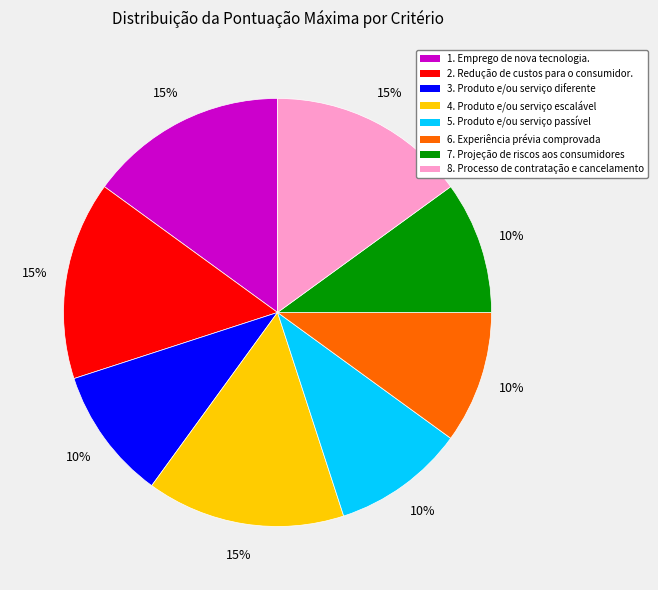

To the nearest percent, what is the average slice percentage?

12%